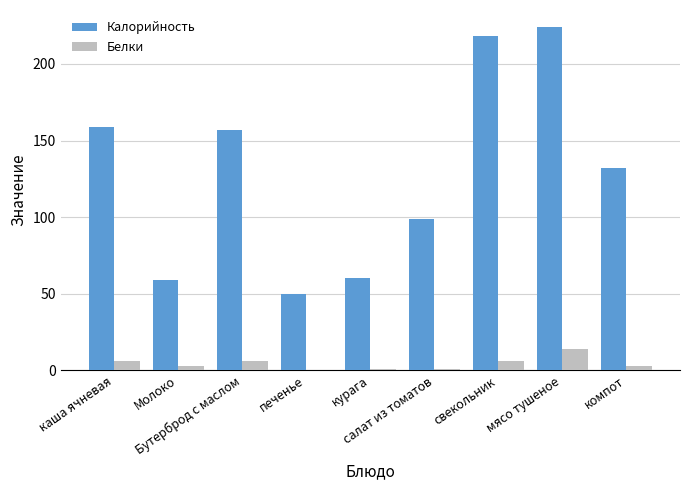

At which category is the sum across all series the highest?

мясо тушеное